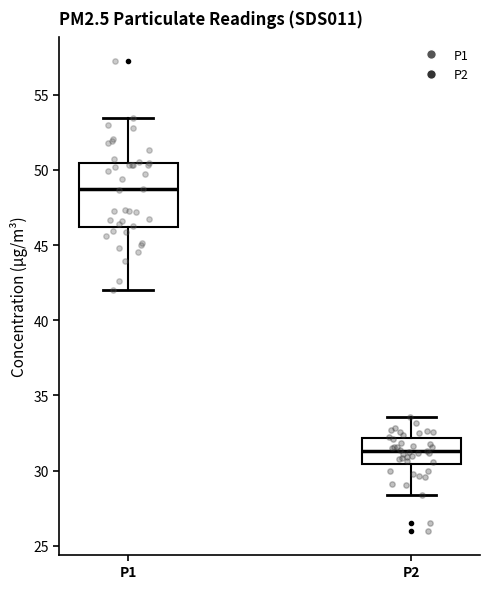

Which box is the tallest, from its lower edge to its upper edge?

P1